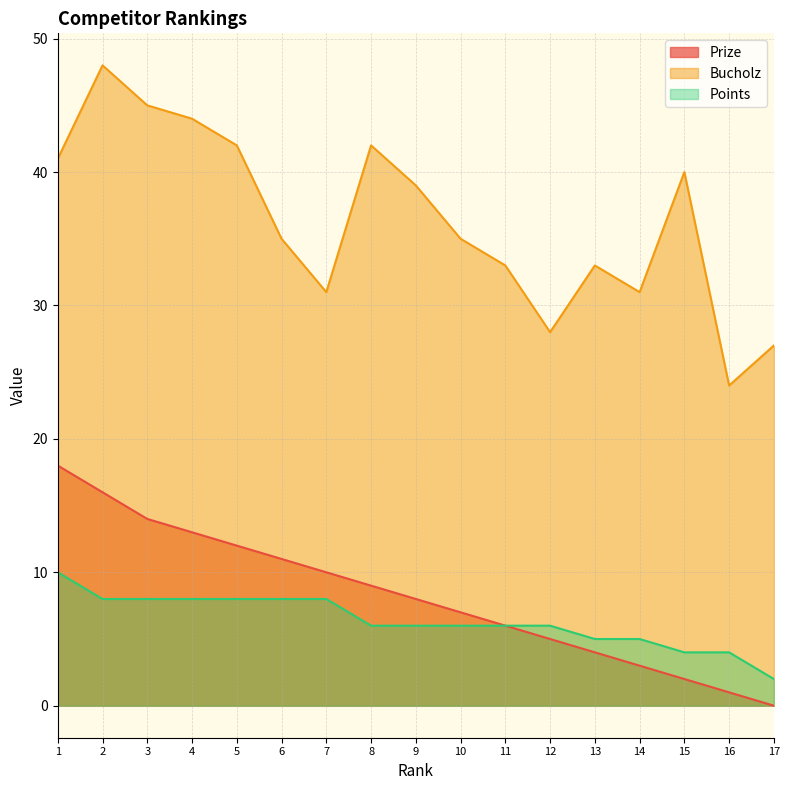

Is it true that Prize equals 2 at 14?

False